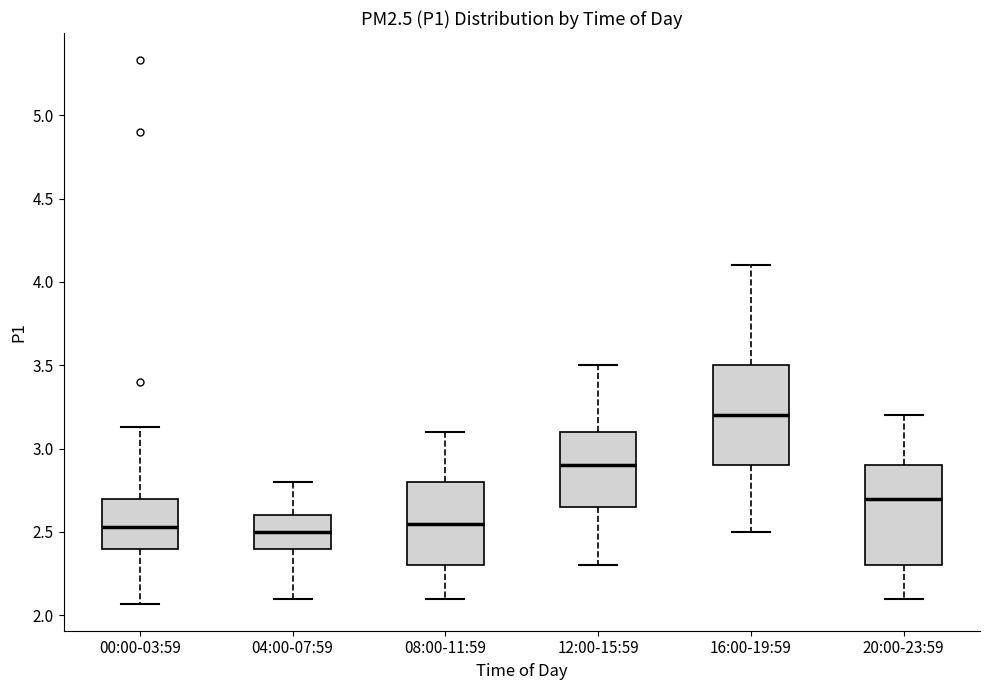

Reading left to right, read every box against the y-axis: the position of its median line, the range the box covers, and the ends of its whiskers. The values are not printed on the chart, so give them approximately, as read against the axis.

00:00-03:59: median 2.55, box 2.40 to 2.70, whiskers 2.05 to 3.15
04:00-07:59: median 2.50, box 2.40 to 2.60, whiskers 2.10 to 2.80
08:00-11:59: median 2.55, box 2.30 to 2.80, whiskers 2.10 to 3.10
12:00-15:59: median 2.90, box 2.65 to 3.10, whiskers 2.30 to 3.50
16:00-19:59: median 3.20, box 2.90 to 3.50, whiskers 2.50 to 4.10
20:00-23:59: median 2.70, box 2.30 to 2.90, whiskers 2.10 to 3.20